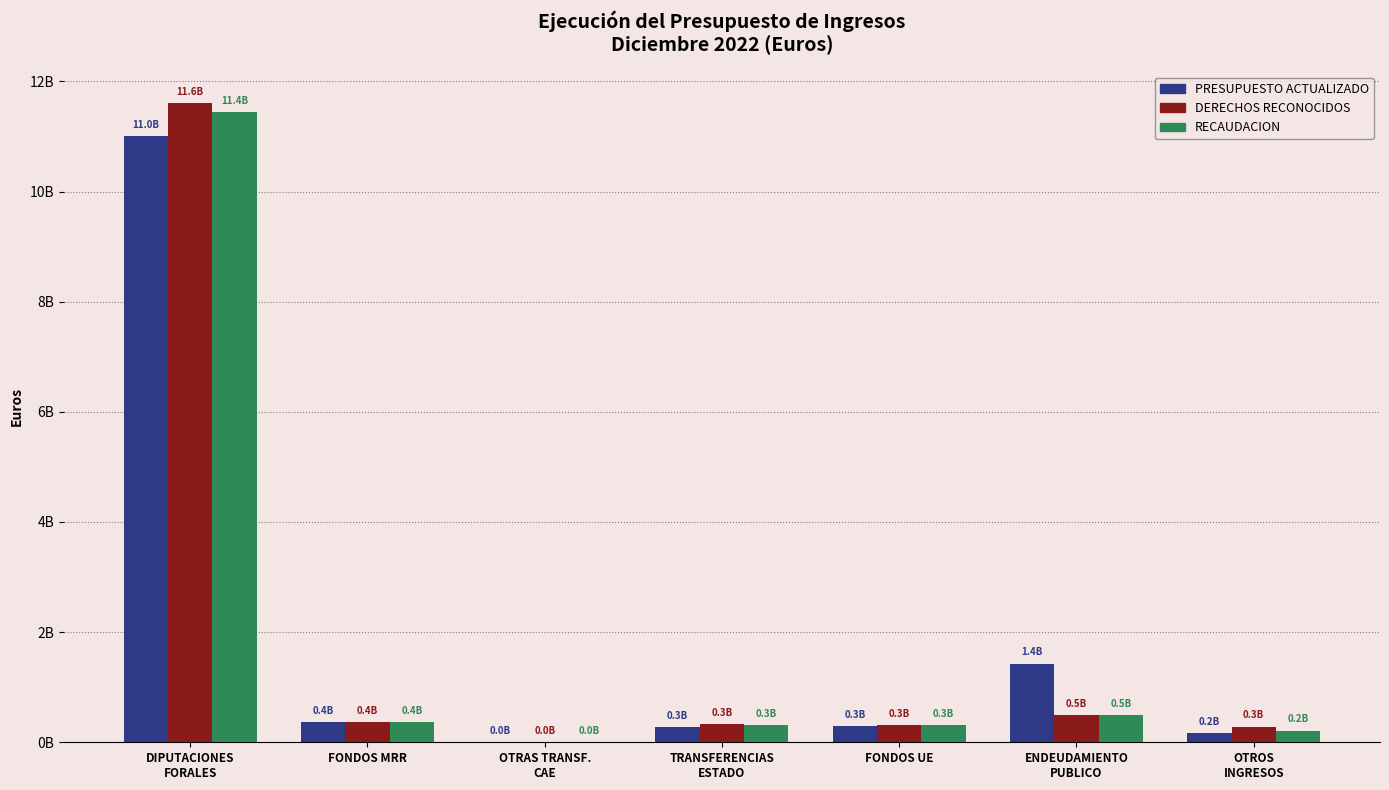

Are the bars horizontal?

No